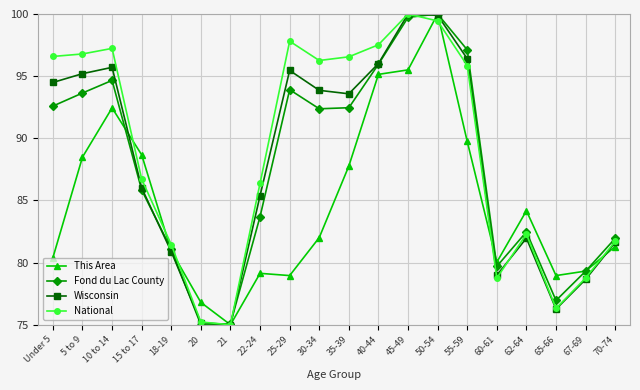

What are all the series names shown in the legend?

This Area, Fond du Lac County, Wisconsin, National